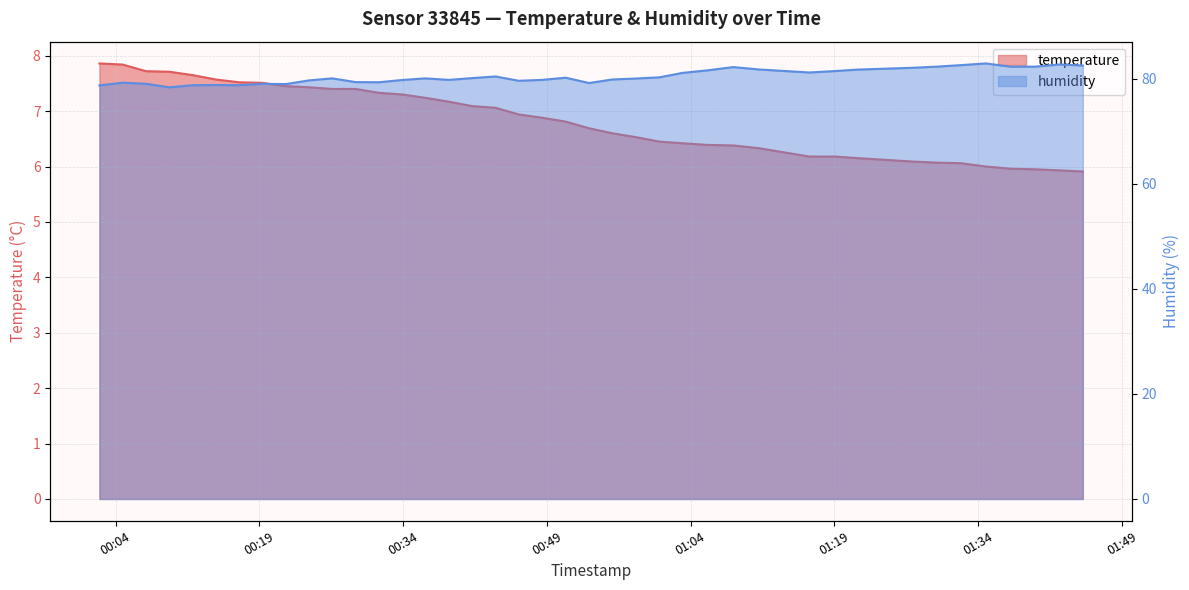

How many lines are shown in the chart?

2